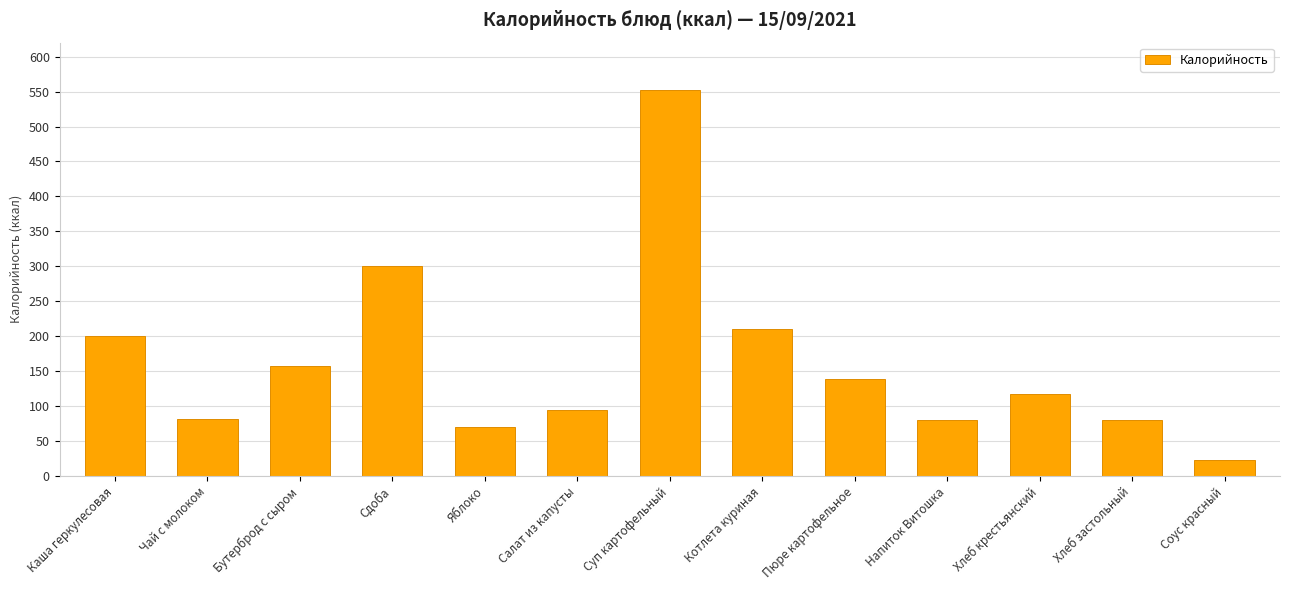

Which label corresponds to the smallest value in the chart?

Соус красный